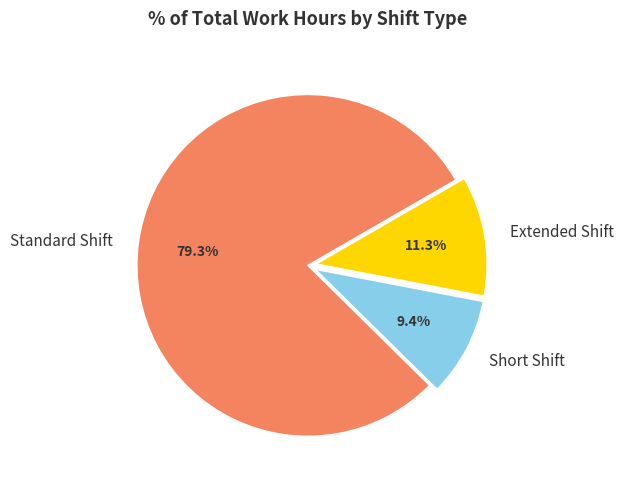

Count the number of slices in the pie.

3